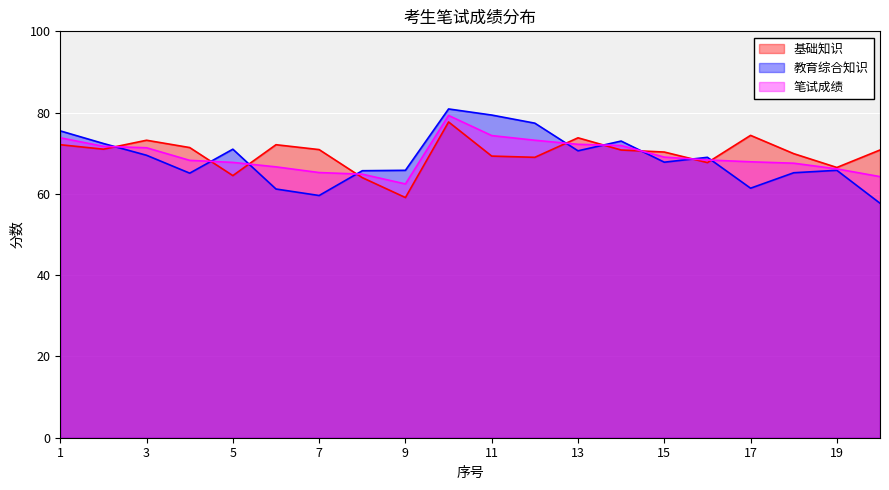

The value of 笔试成绩 at 6 is 30.2. True or false?

False